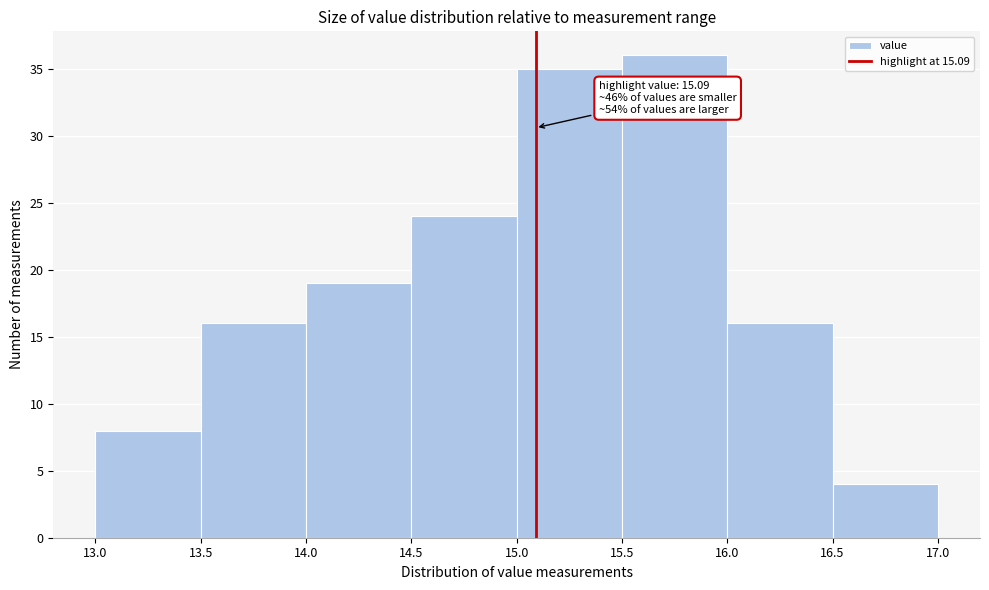

Which range on the x-axis has the tallest bar?

15.5 to 16.0